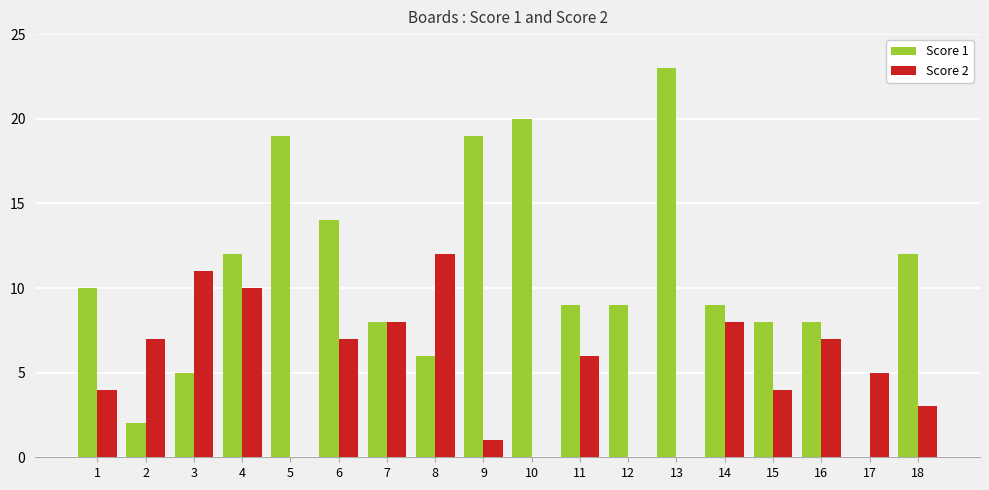

What is the difference between the Score 1 values at 16 and 13?

15